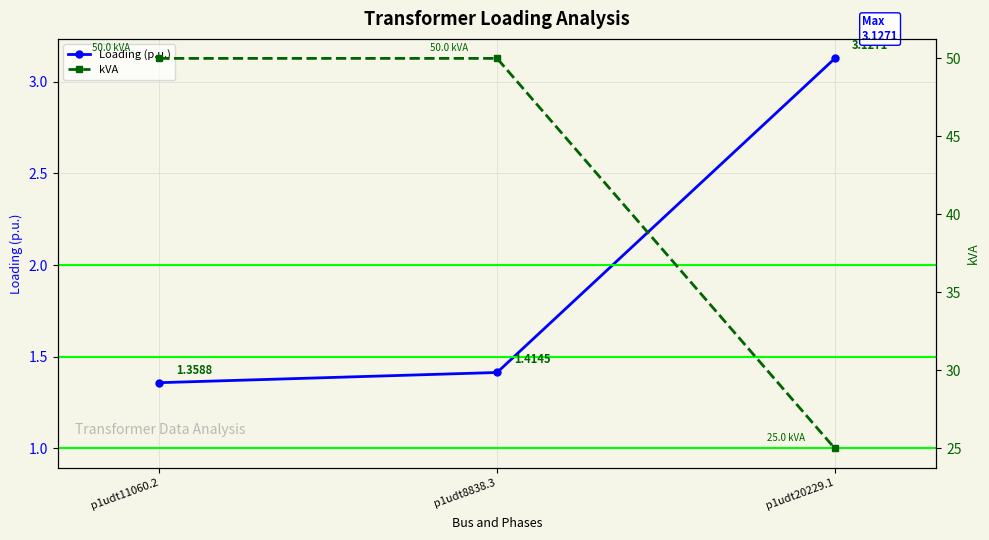

The value of Loading (p.u.) at p1udt8838.3 is 2.4. True or false?

False